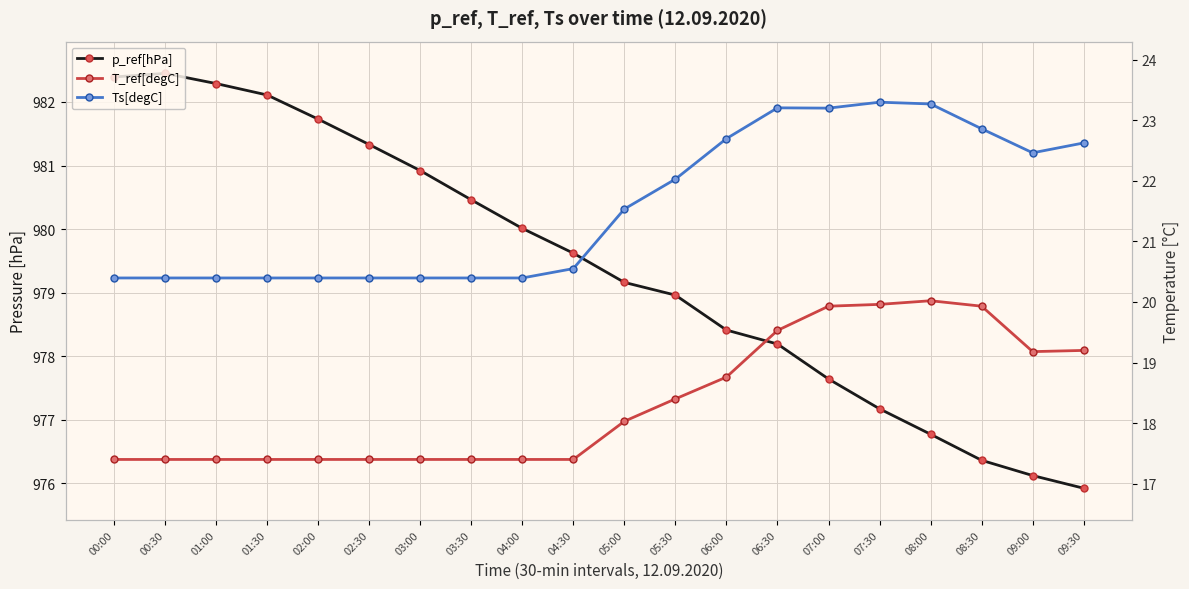

Which category has the lowest value in the T_ref[degC] series?

00:00